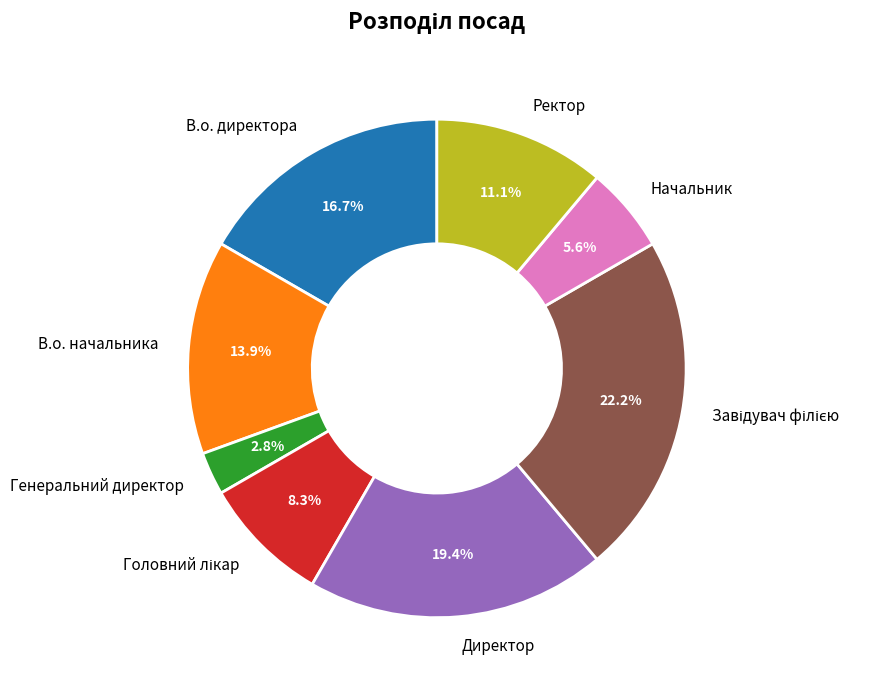

What is the smallest slice in the pie chart?

Генеральний директор